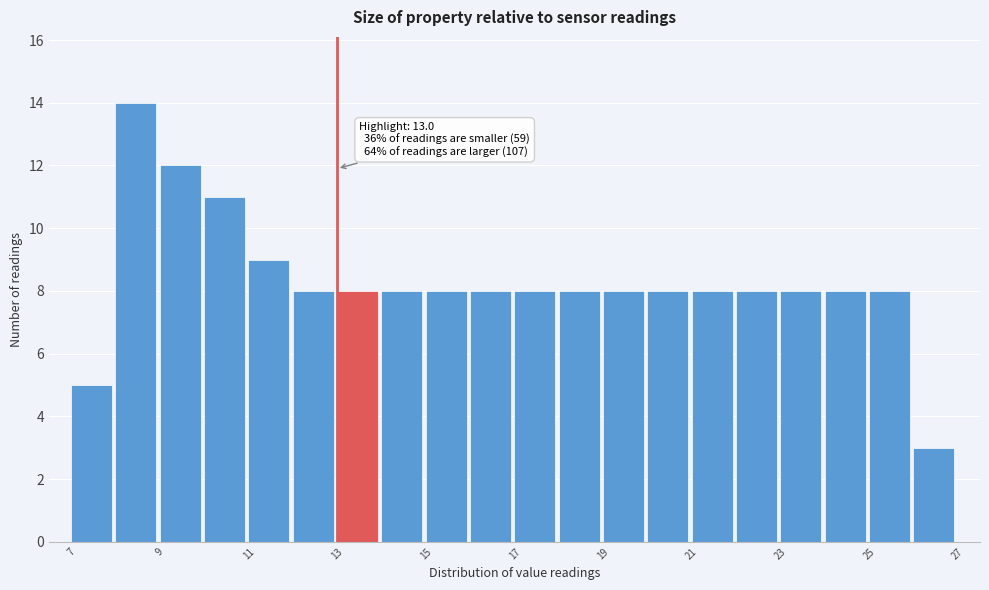

Which range on the x-axis has the tallest bar?

8 to 9